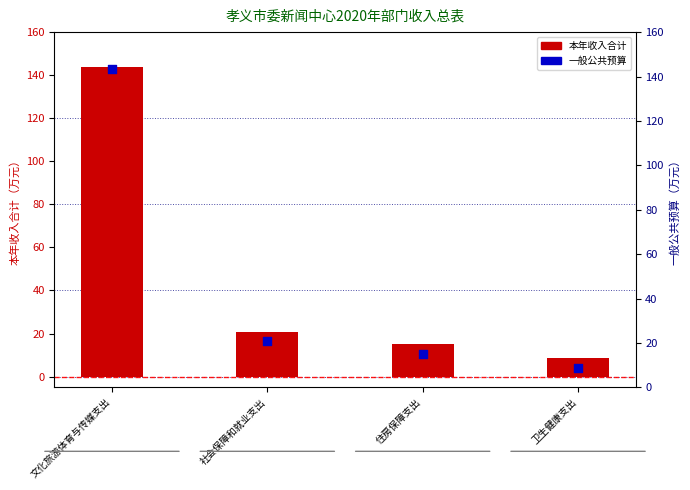

Is the value of 本年收入合计 at 卫生健康支出 greater than the value of 一般公共预算 at 住房保障支出?

No